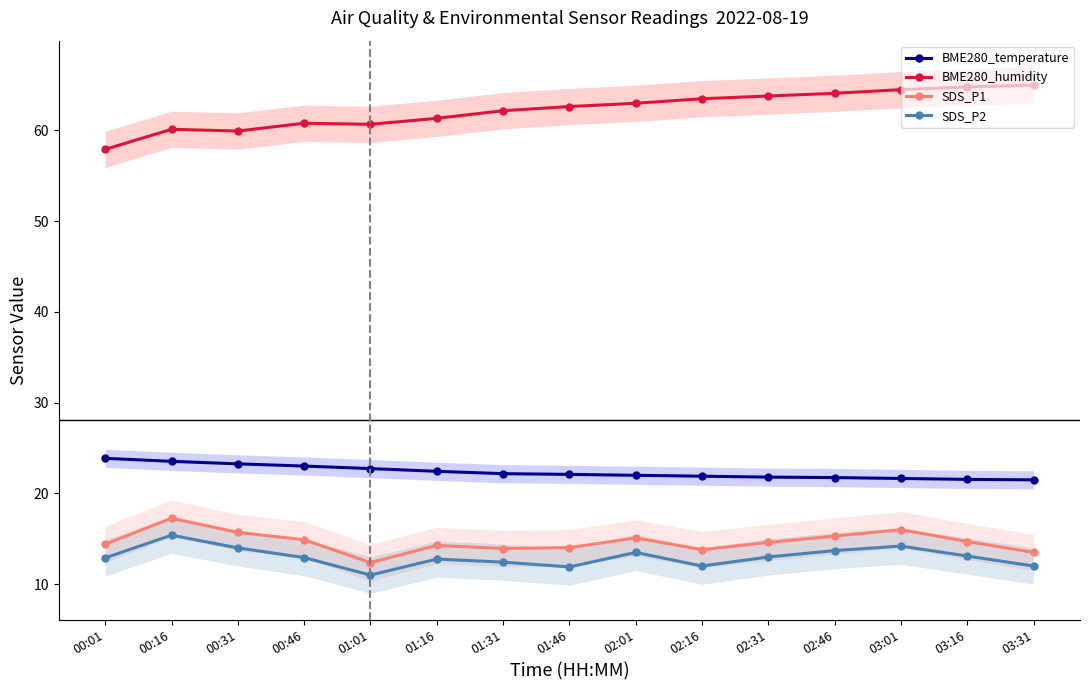

How many lines are shown in the chart?

4